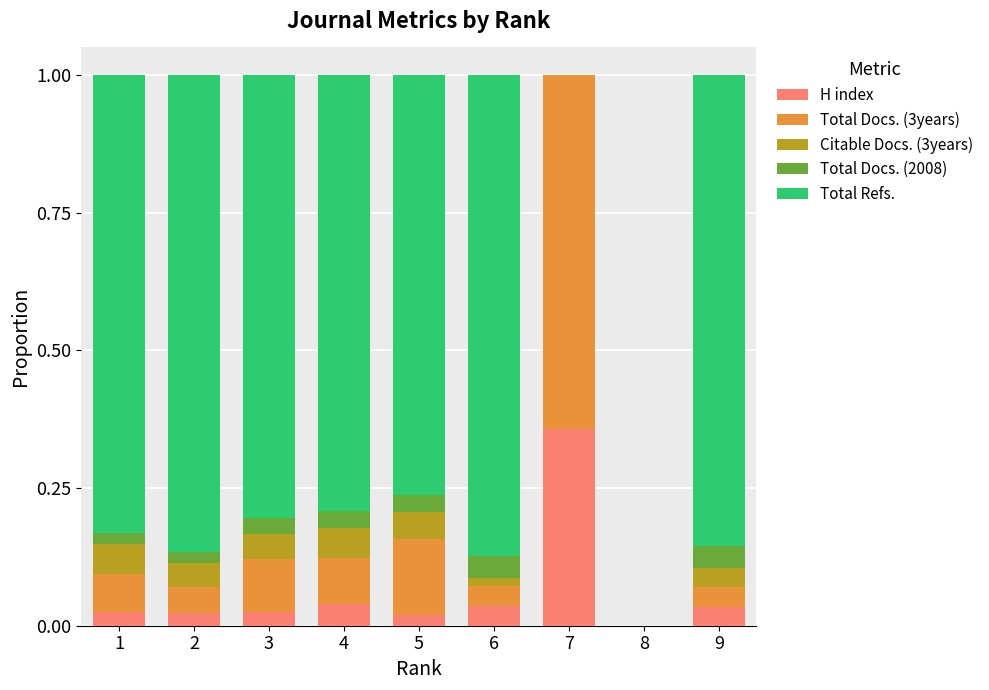

Count the number of categories in the chart.

9